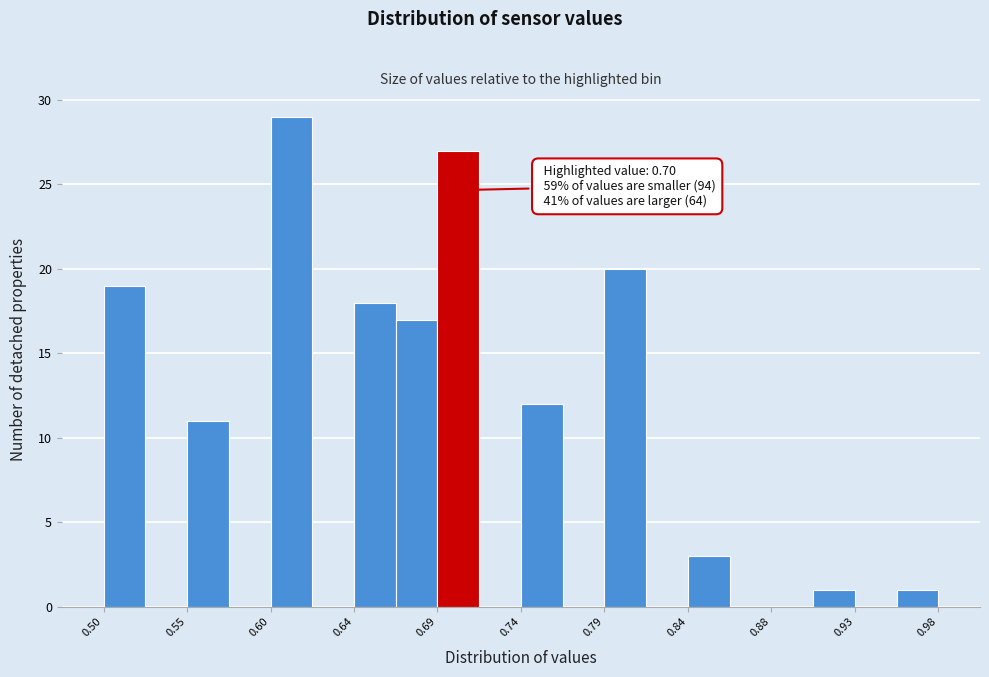

Which range on the x-axis has the tallest bar?

0.596 to 0.620